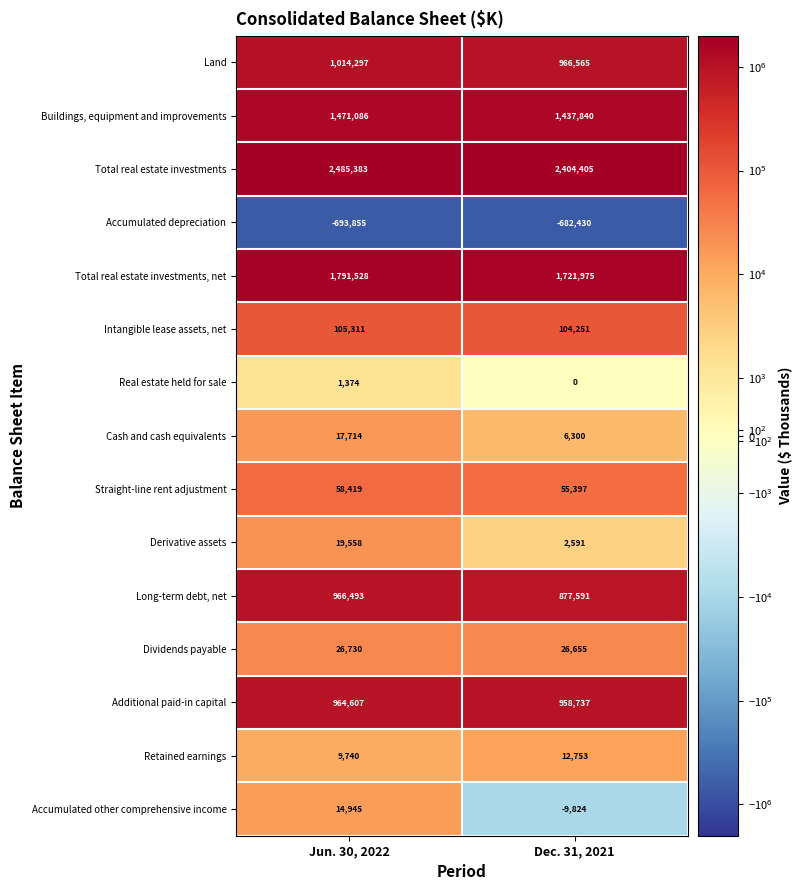

Count the number of categories in the chart.

2